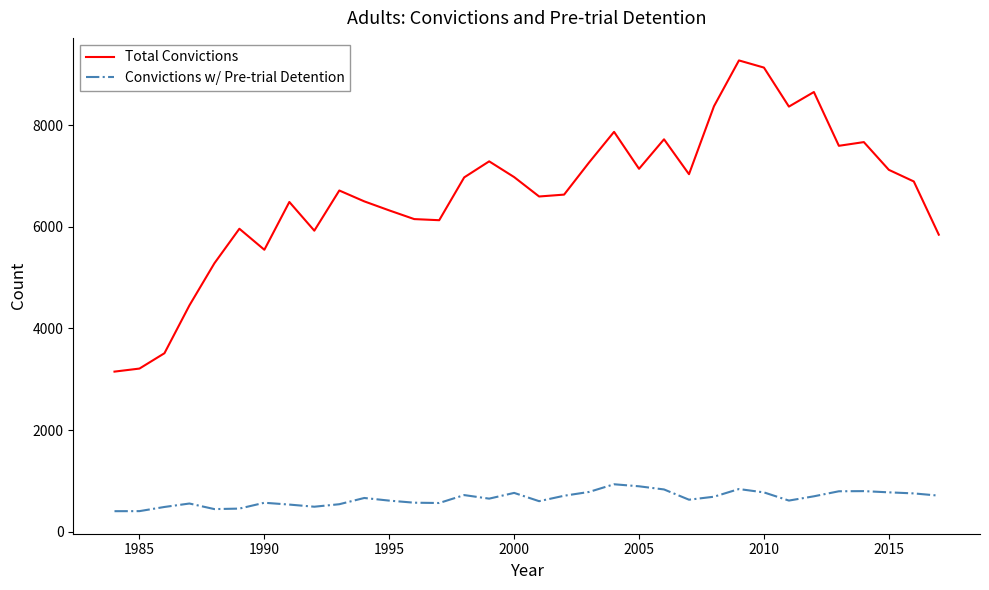

True or false: Total Convictions and Convictions w/ Pre-trial Detention cross at least once.

False